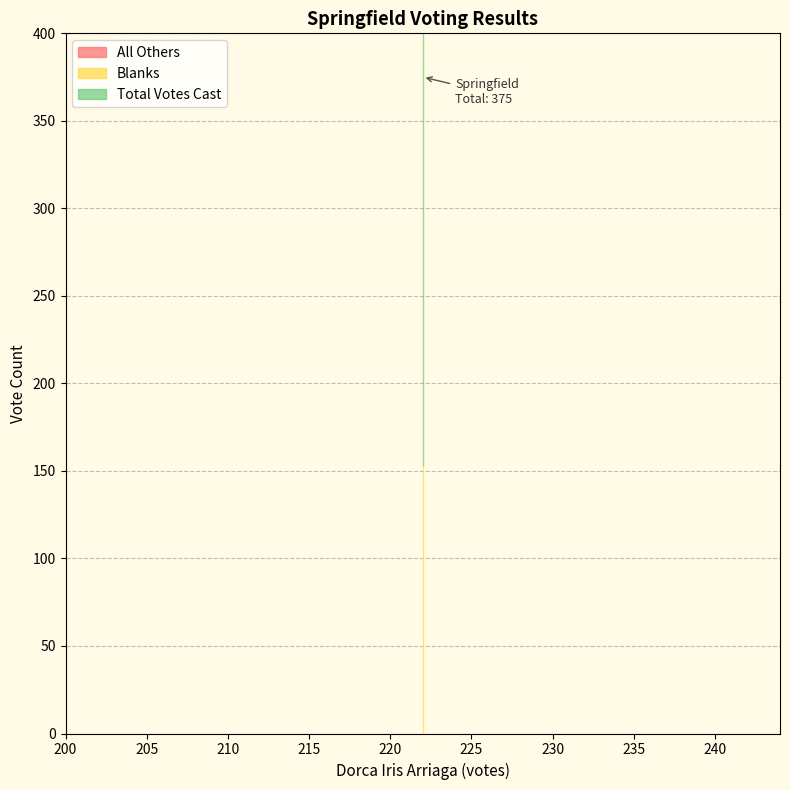

Reading left to right, extract all data points from this chart.

All Others: 0	0
Blanks: 153	153
Total Votes Cast: 375	375